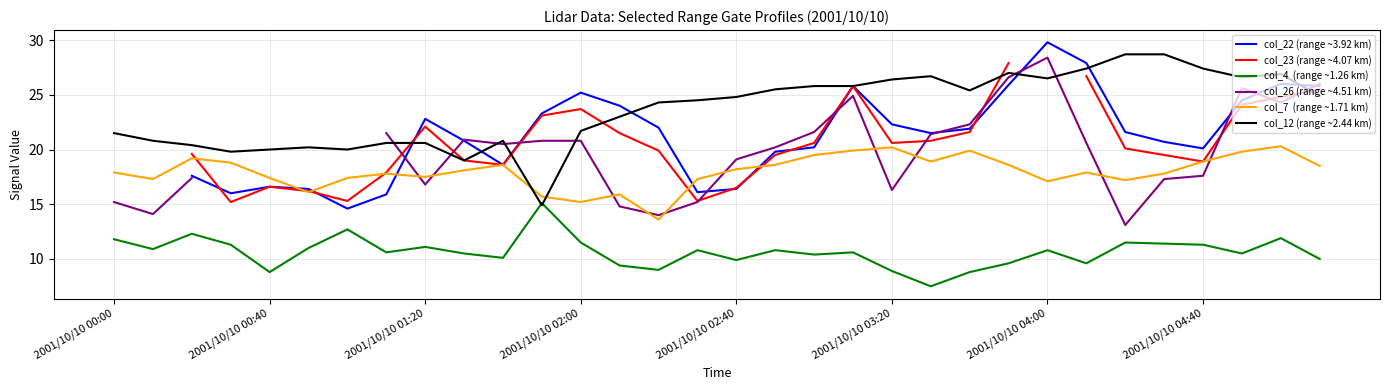

What is the value of the col_22 (range ~3.92 km) point at the 5th from the left?

16.6